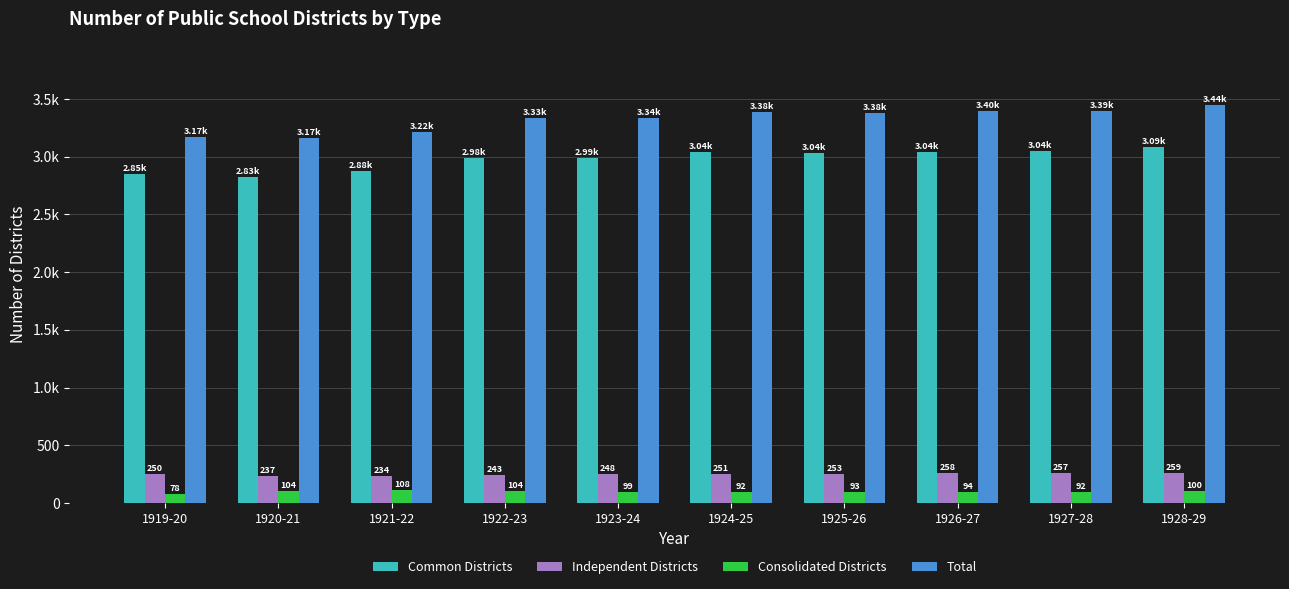

Is it true that Common Districts equals 3036 at 1925-26?

True